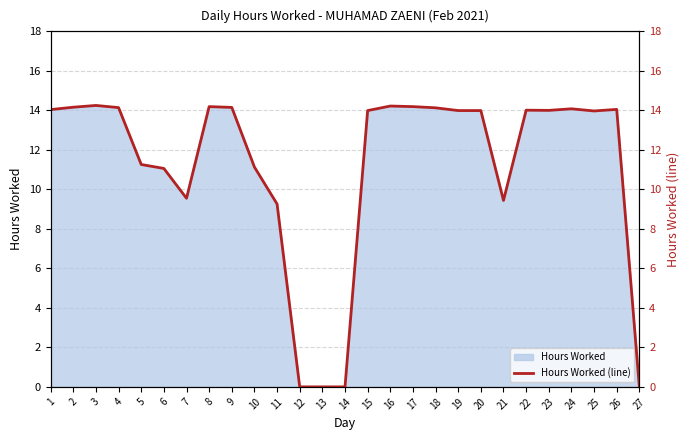

At which category does the data reach its first local valley?

7